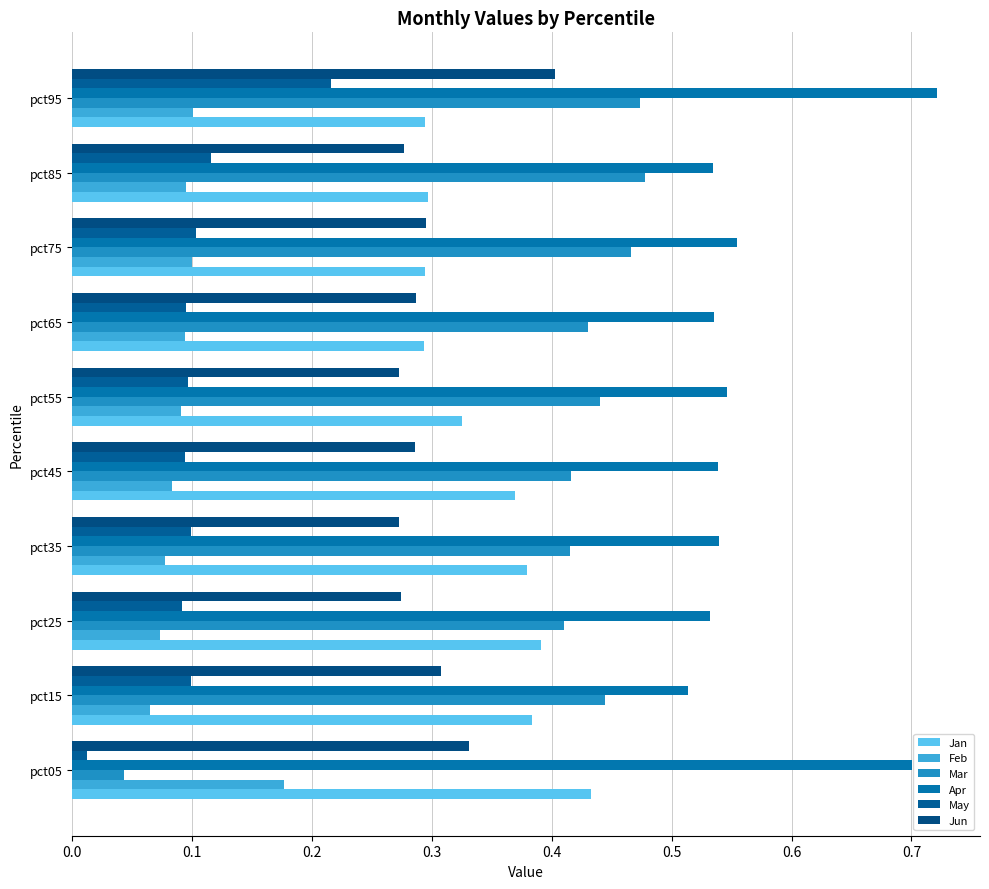

How many categories are shown in the chart?

10